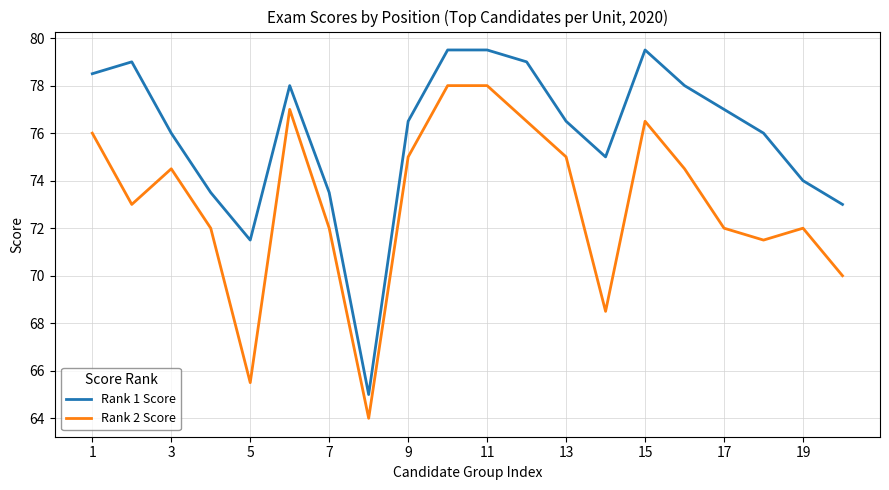

List the series in order of their overall mean, lowest first.

Rank 2 Score, Rank 1 Score